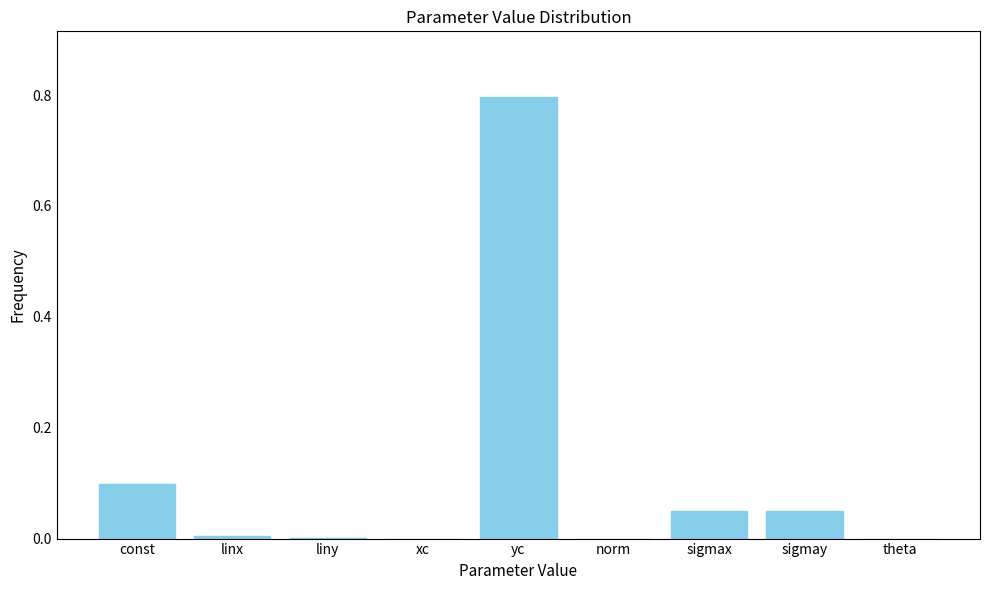

What is the sum of all values?

1.0